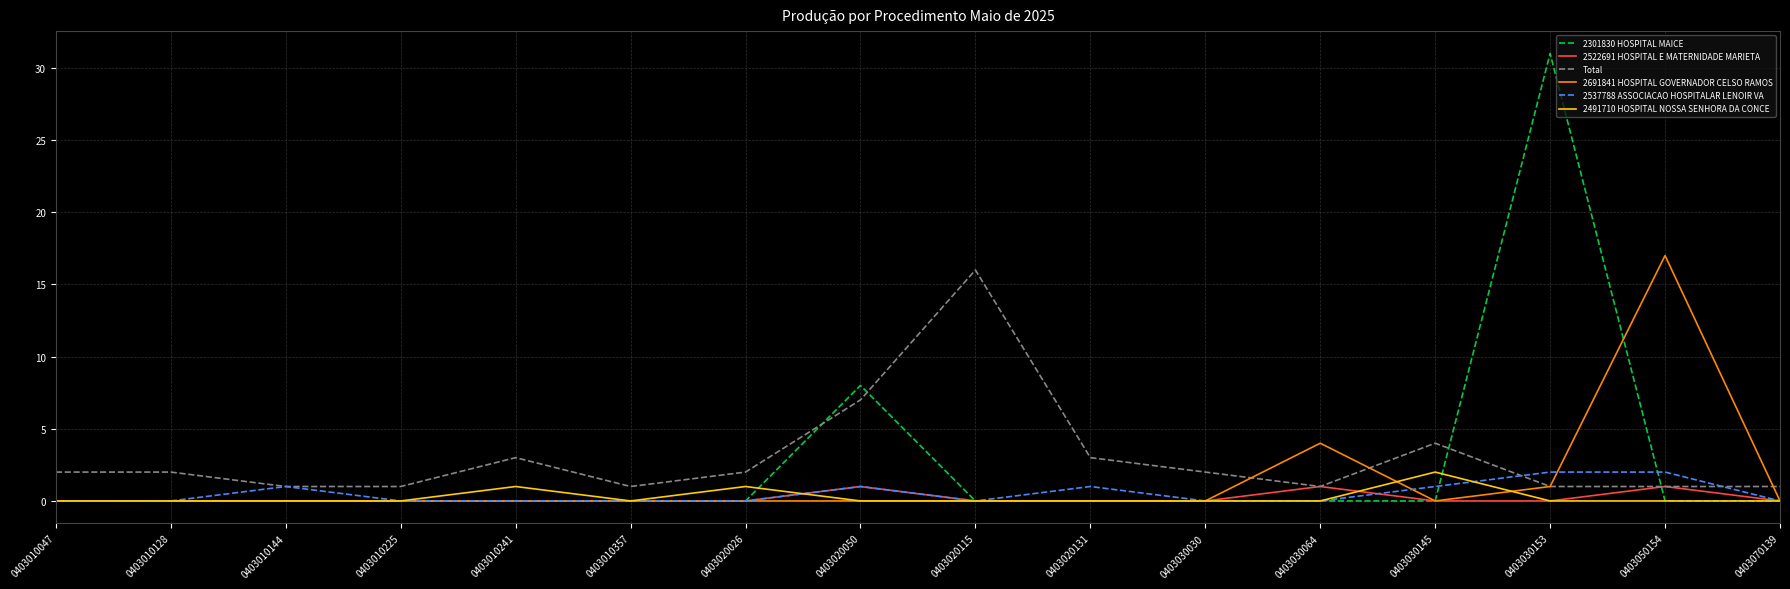

True or false: 2491710 HOSPITAL NOSSA SENHORA DA CONCE and Total cross at least once.

False